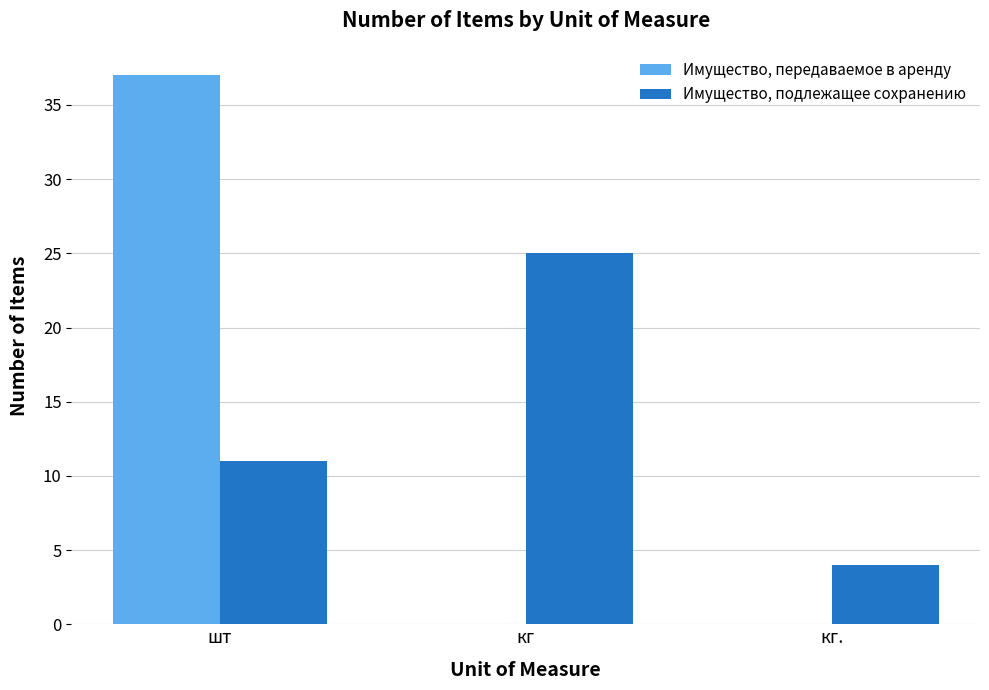

What is the maximum value for Имущество, передаваемое в аренду?

37